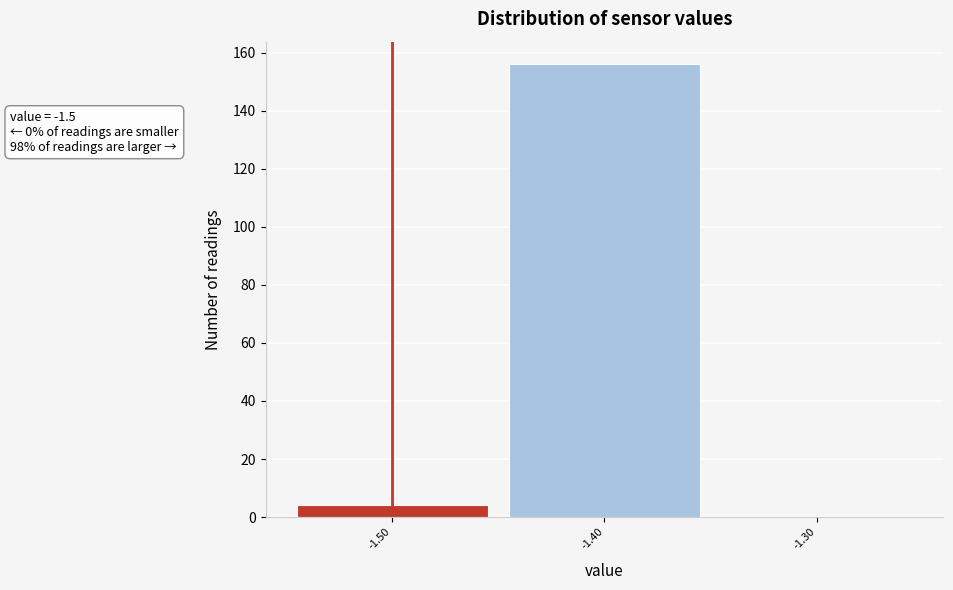

Which range on the x-axis has the tallest bar?

-1.45 to -1.35